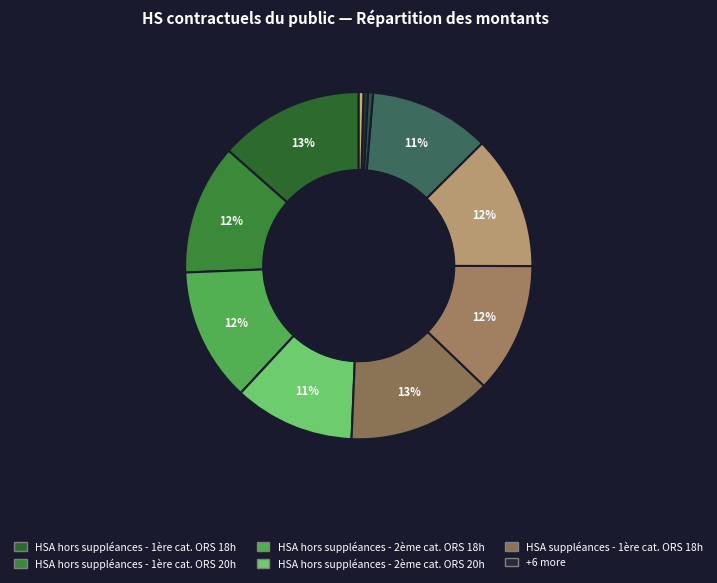

Count the number of slices in the pie.

11